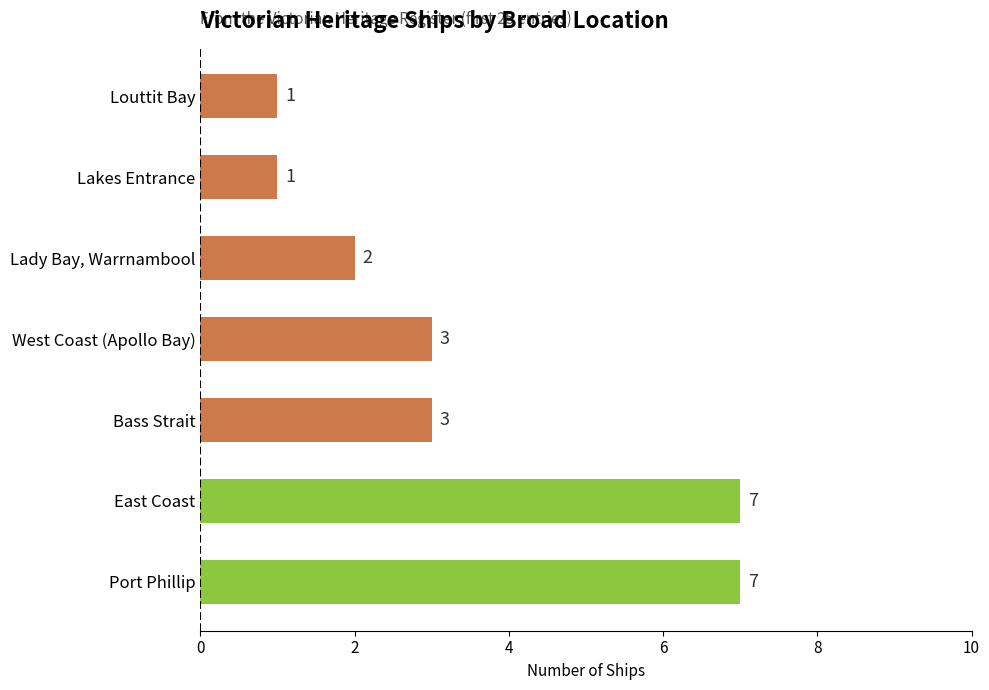

What is the greatest value displayed?

7